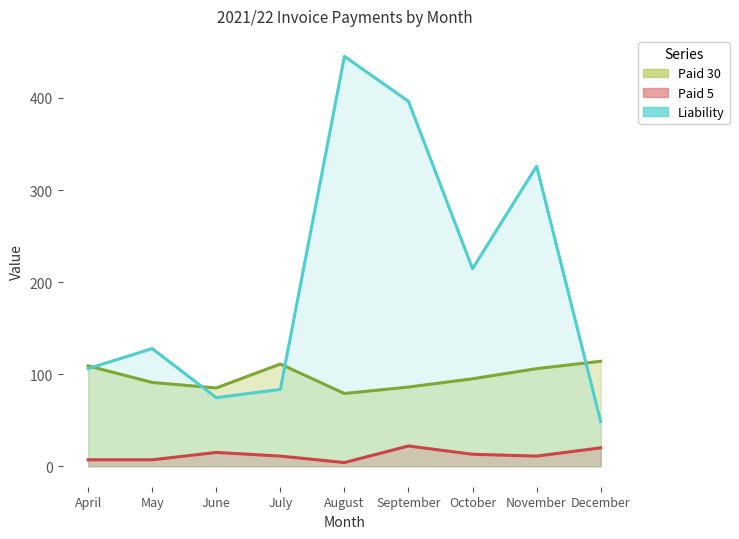

Does the chart display data point markers on the line(s)?

No